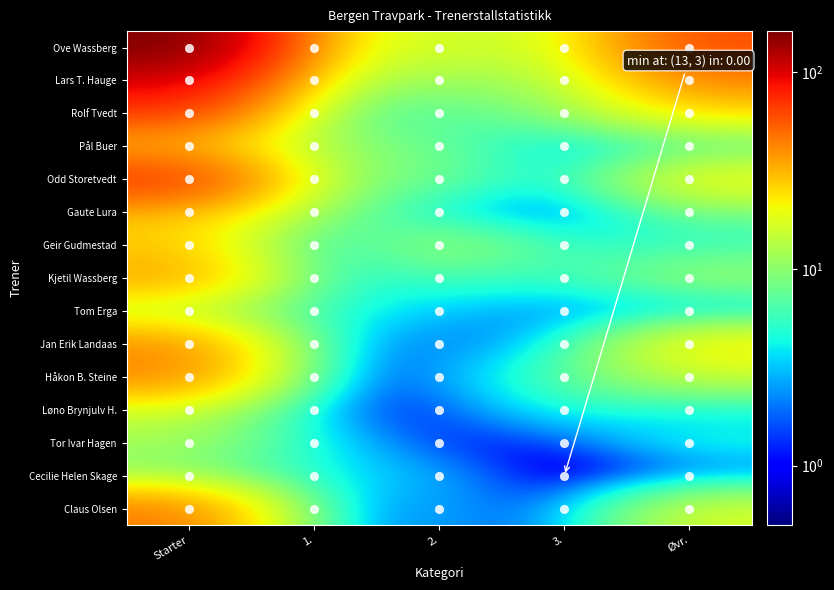

At how many categories does at least one series exceed 22?

2